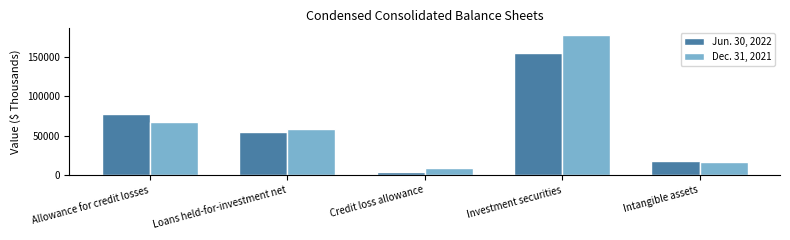

What are all the series names shown in the legend?

Jun. 30, 2022, Dec. 31, 2021